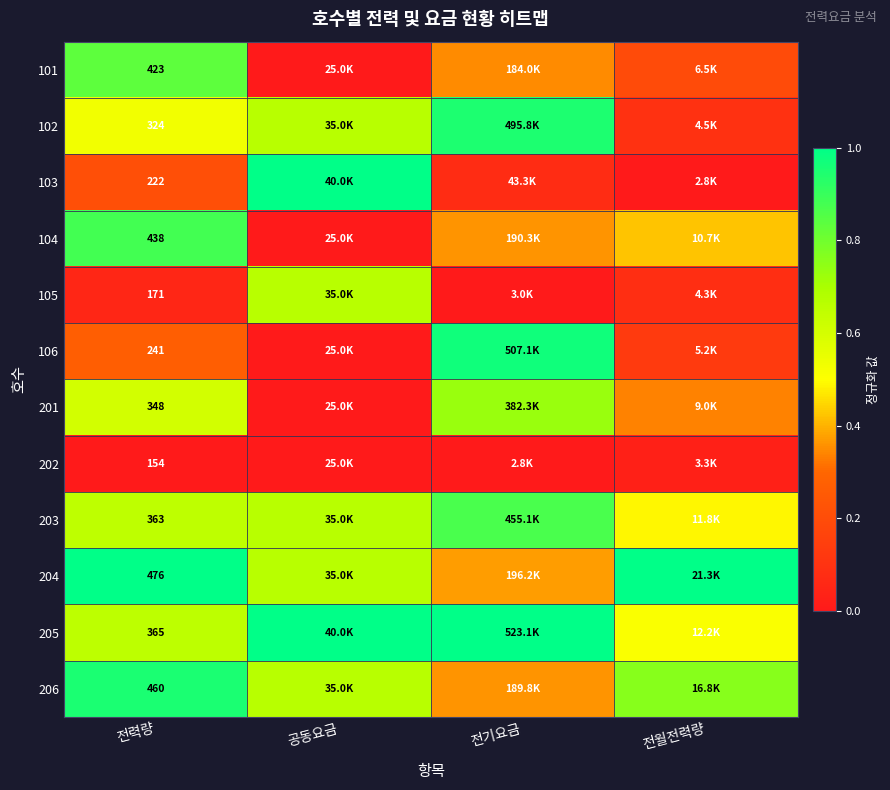

At 공동요금, list the series in order from largest to smallest.

103, 205, 102, 105, 203, 204, 206, 101, 104, 106, 201, 202